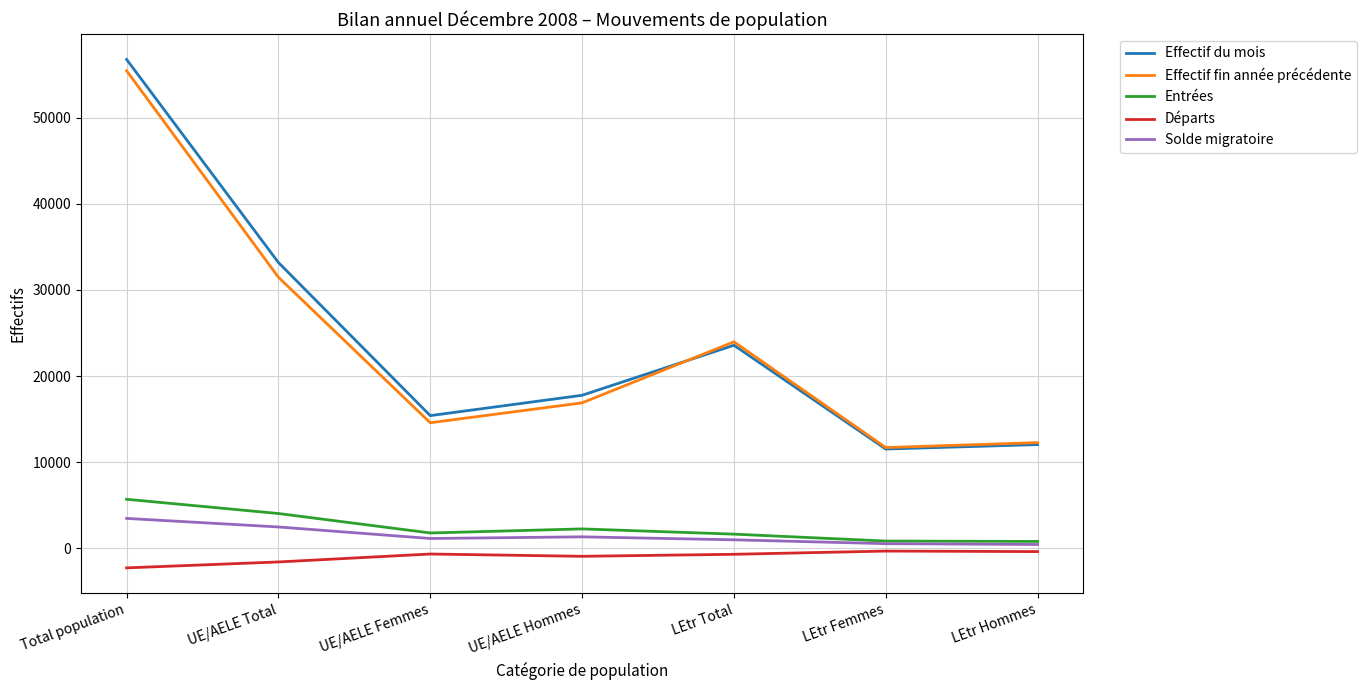

Rank the series by their maximum value, from lowest to highest.

Départs, Solde migratoire, Entrées, Effectif fin année précédente, Effectif du mois